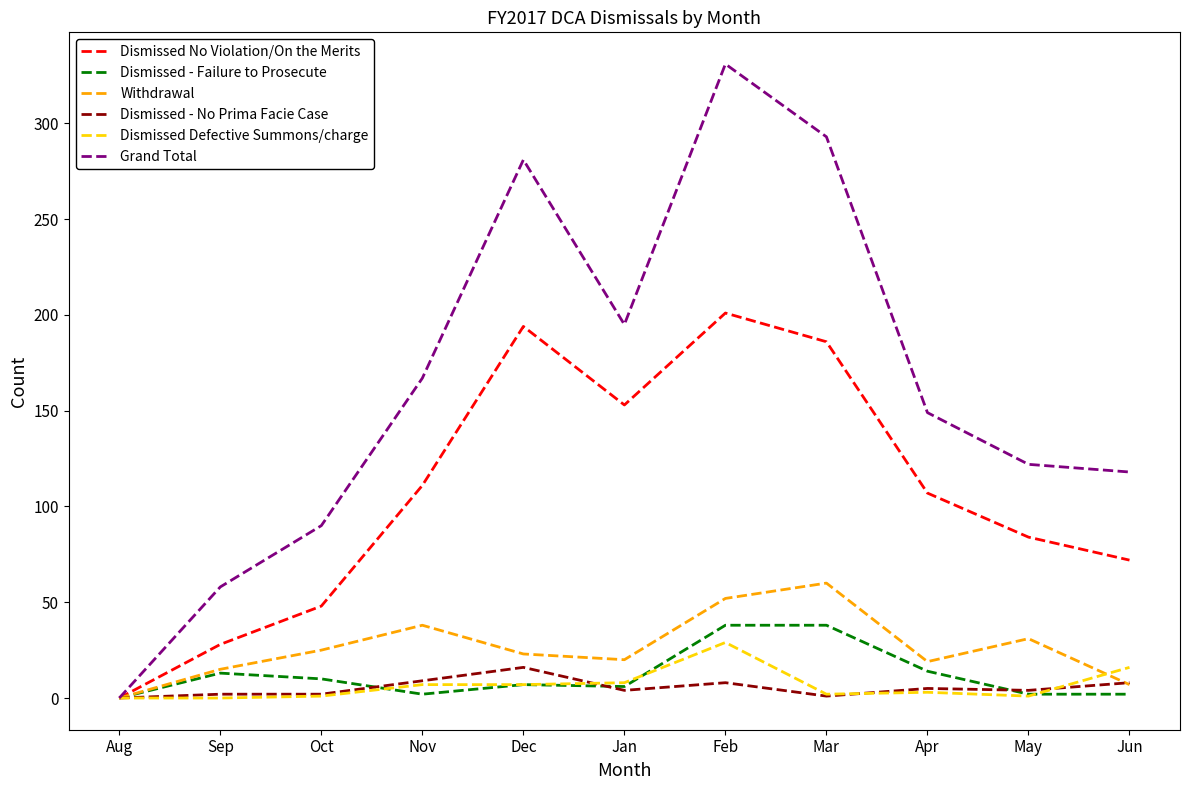

What value does the Dismissed No Violation/On the Merits series have at Sep?

28